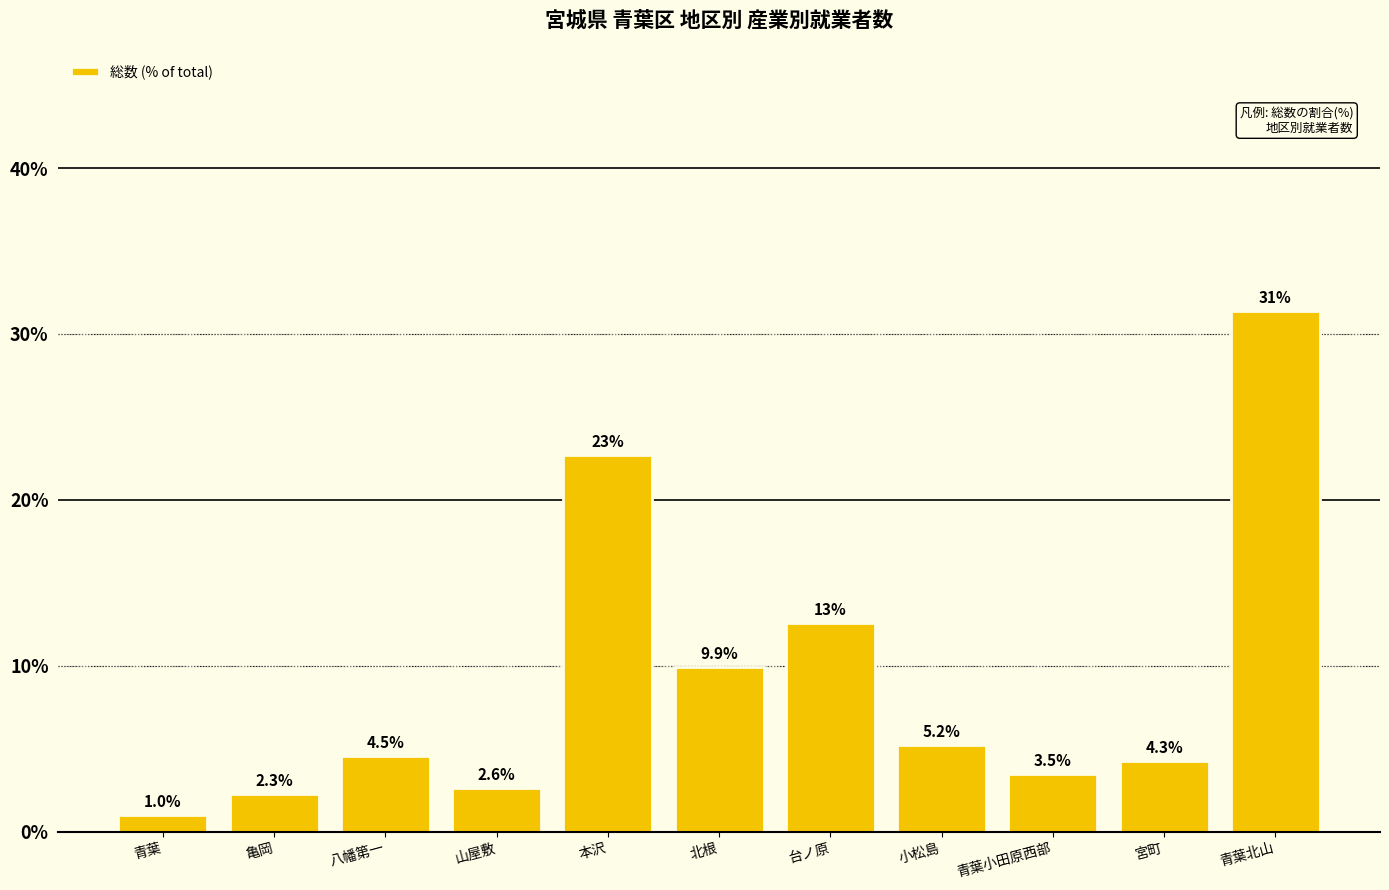

What is the difference between the maximum and second lowest values?

29.1